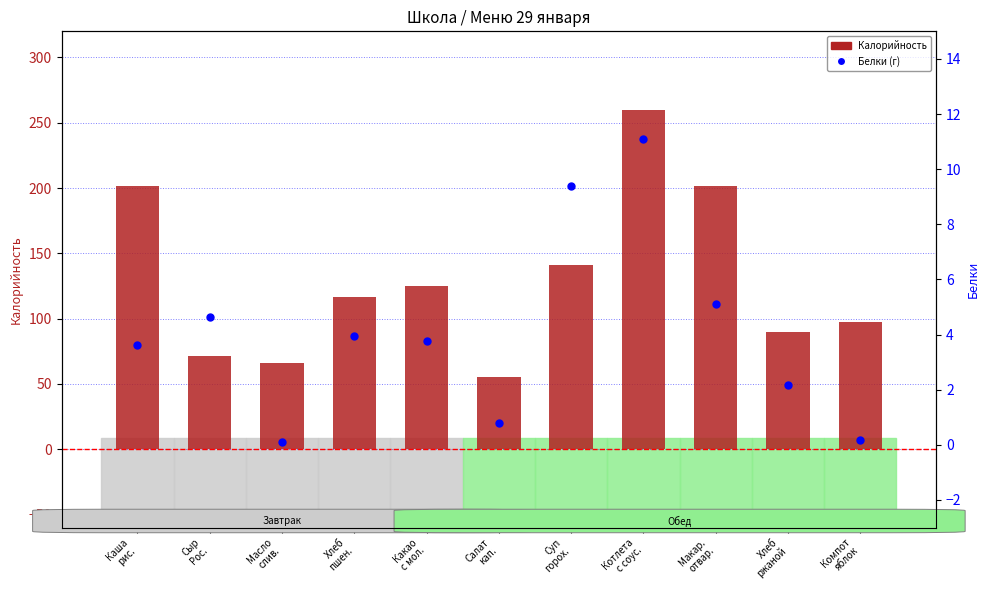

Which series has the largest total across all categories?

Калорийность